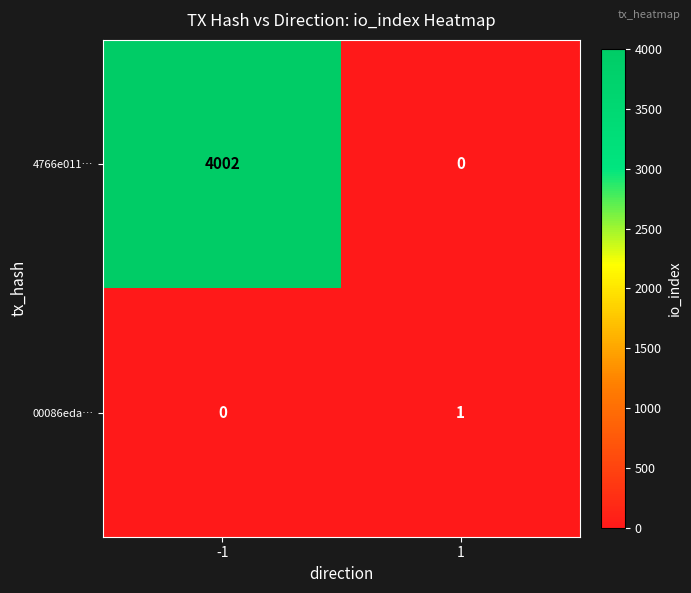

At how many categories does at least one series exceed 3379?

1